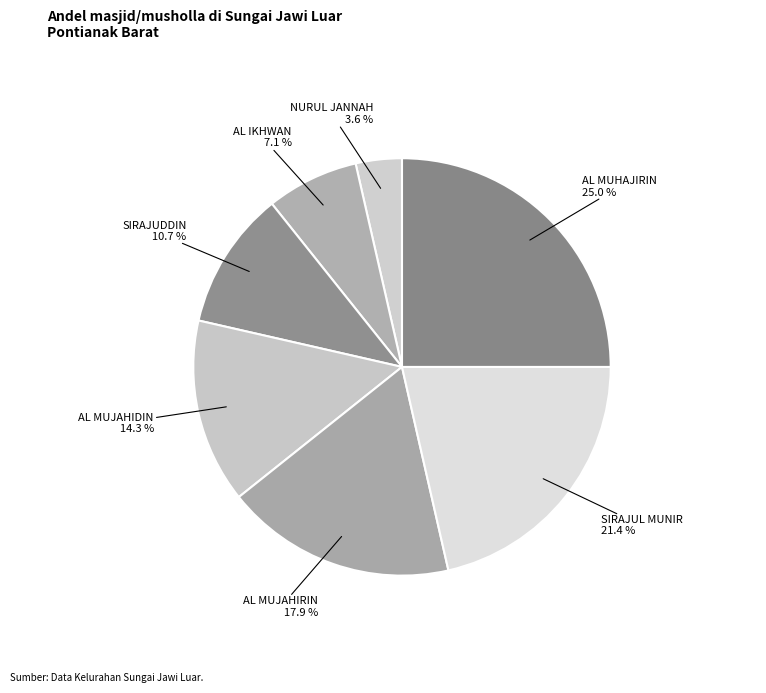

Rank the categories by value from highest to lowest.

AL MUHAJIRIN, SIRAJUL MUNIR, AL MUJAHIRIN, AL MUJAHIDIN, SIRAJUDDIN, AL IKHWAN, NURUL JANNAH